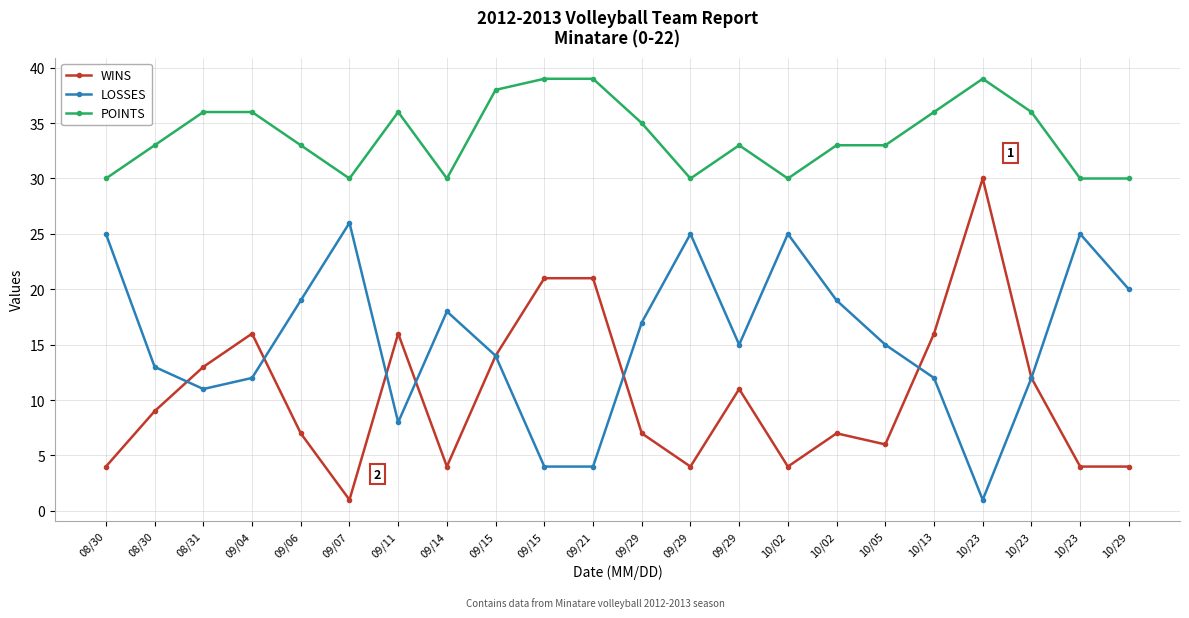

Where is the first local maximum for LOSSES?

09/07